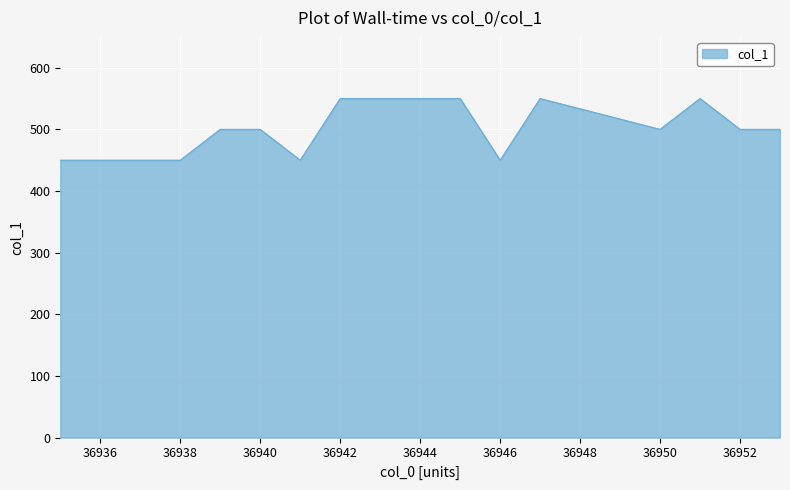

What is the minimum value shown in the chart?

450